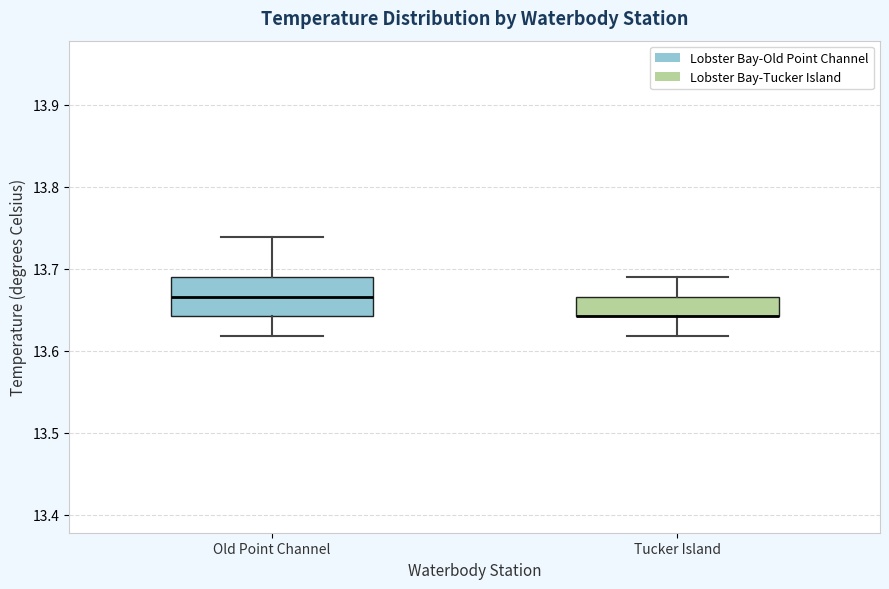

Where is the lower edge of the box for Old Point Channel on the y-axis? The values are not printed on the chart, so give them approximately, as read against the axis.

13.64